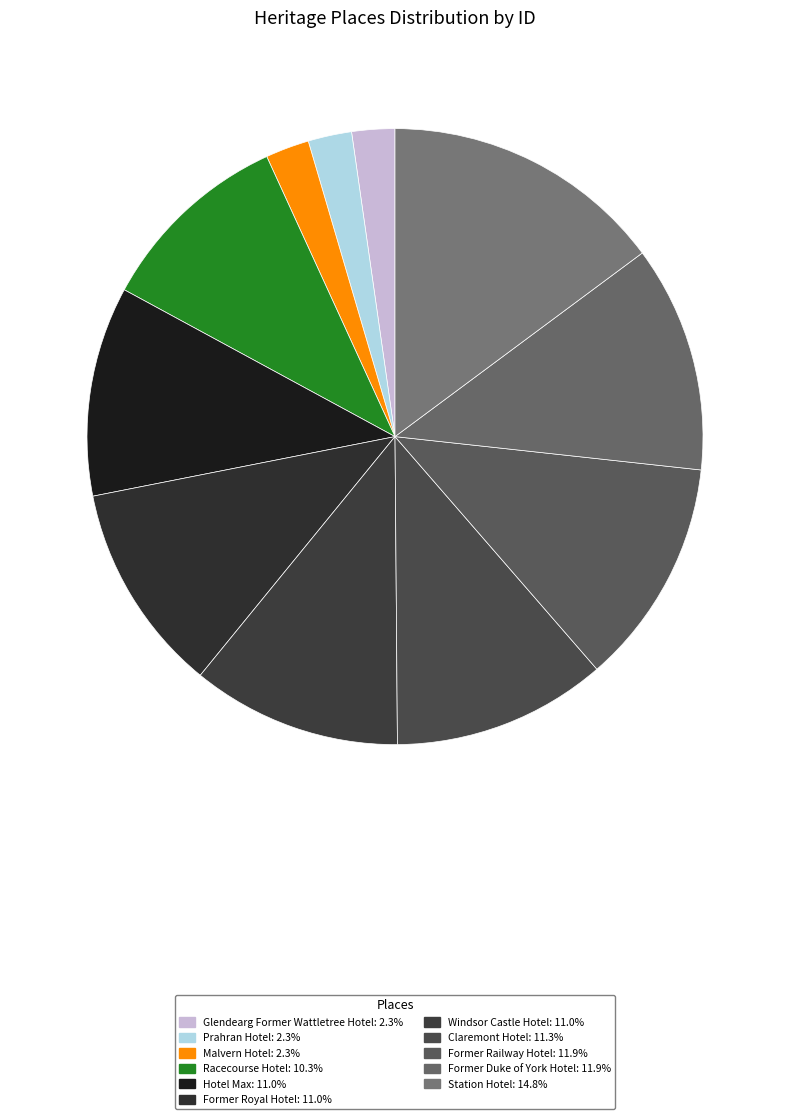

How many segments does this pie chart have?

11